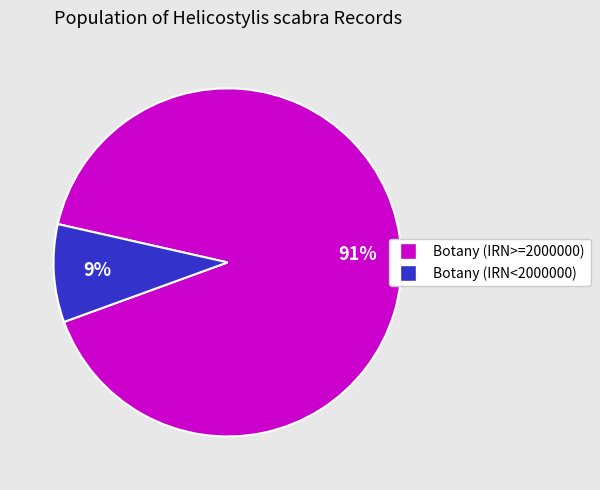

Does any single category account for the majority?

Yes